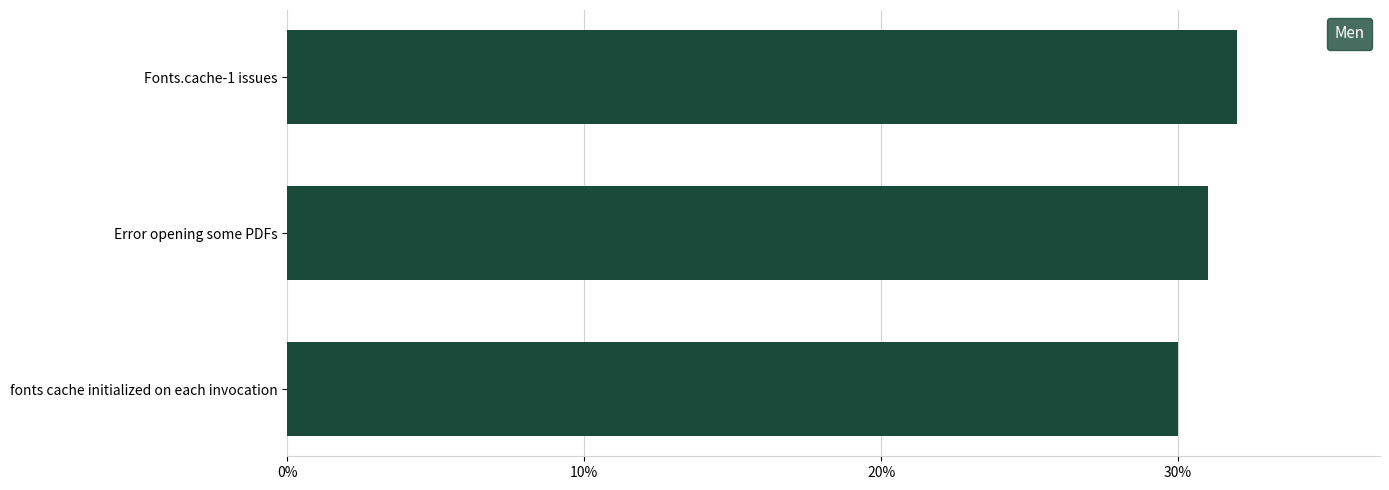

What is the sum of all values?

93